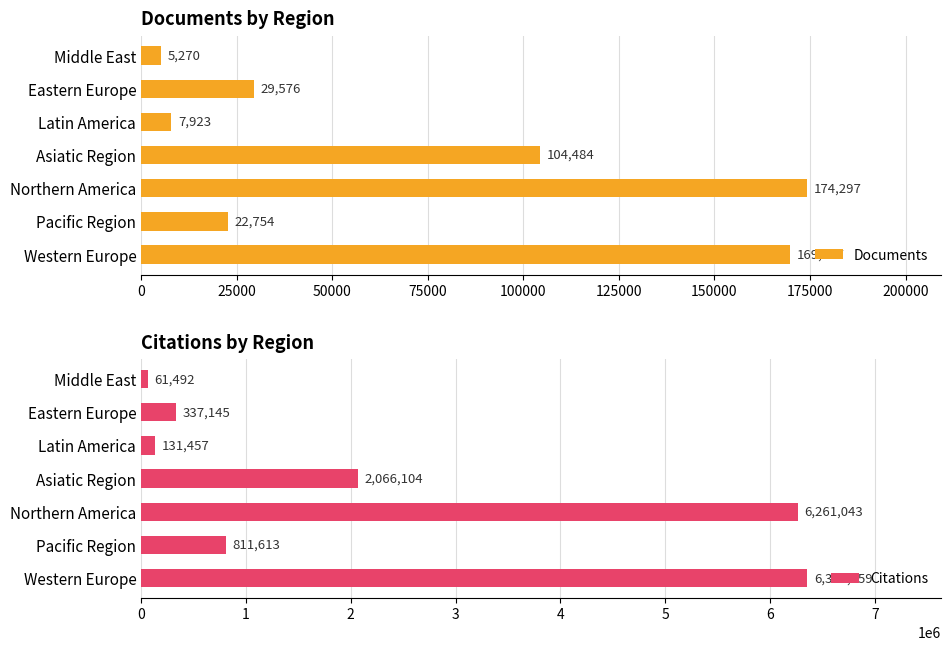

What is the sum of all Documents values?

513981